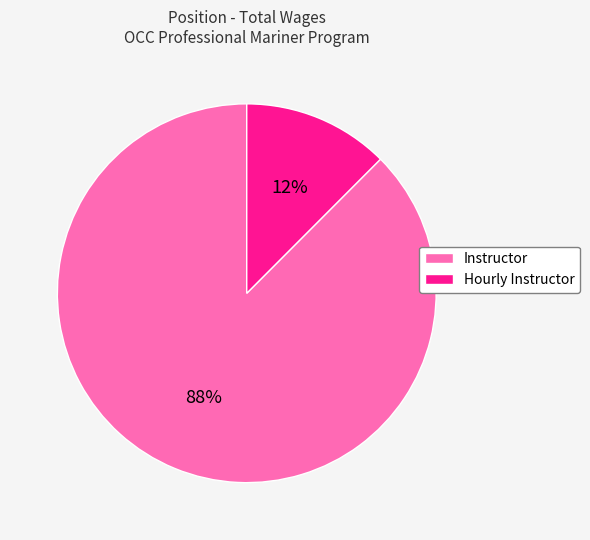

How many segments does this pie chart have?

2